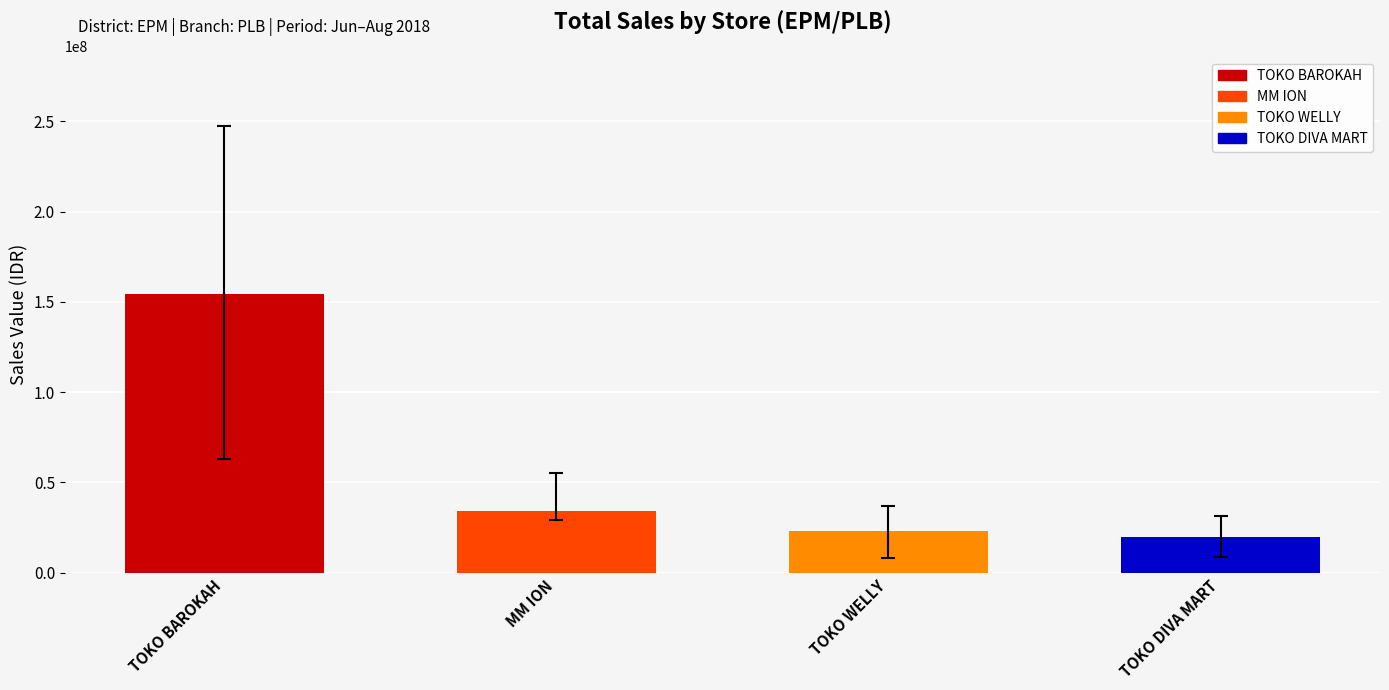

Reading left to right, list all the values displayed in this chart.

154551600	34425900	23043200	19803640